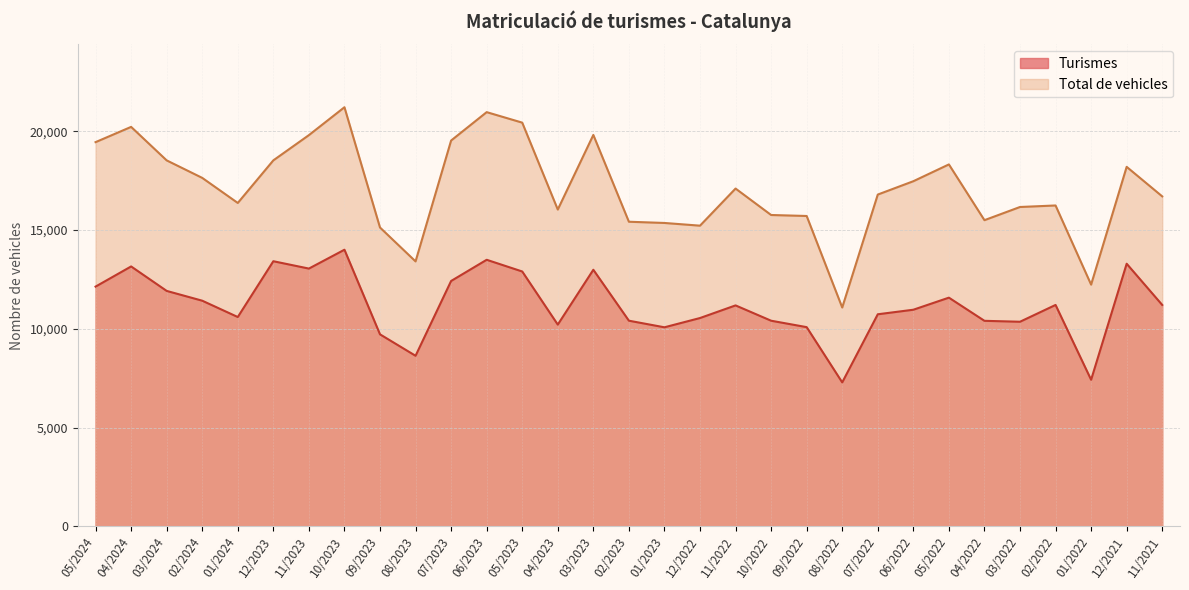

Is the value of Turismes at 04/2022 greater than the value of Total de vehicles at 04/2024?

No